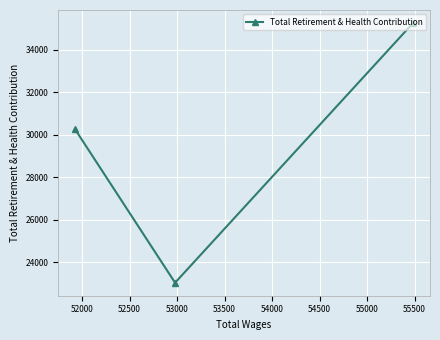

What is the value of the 2nd point from the left?

23028